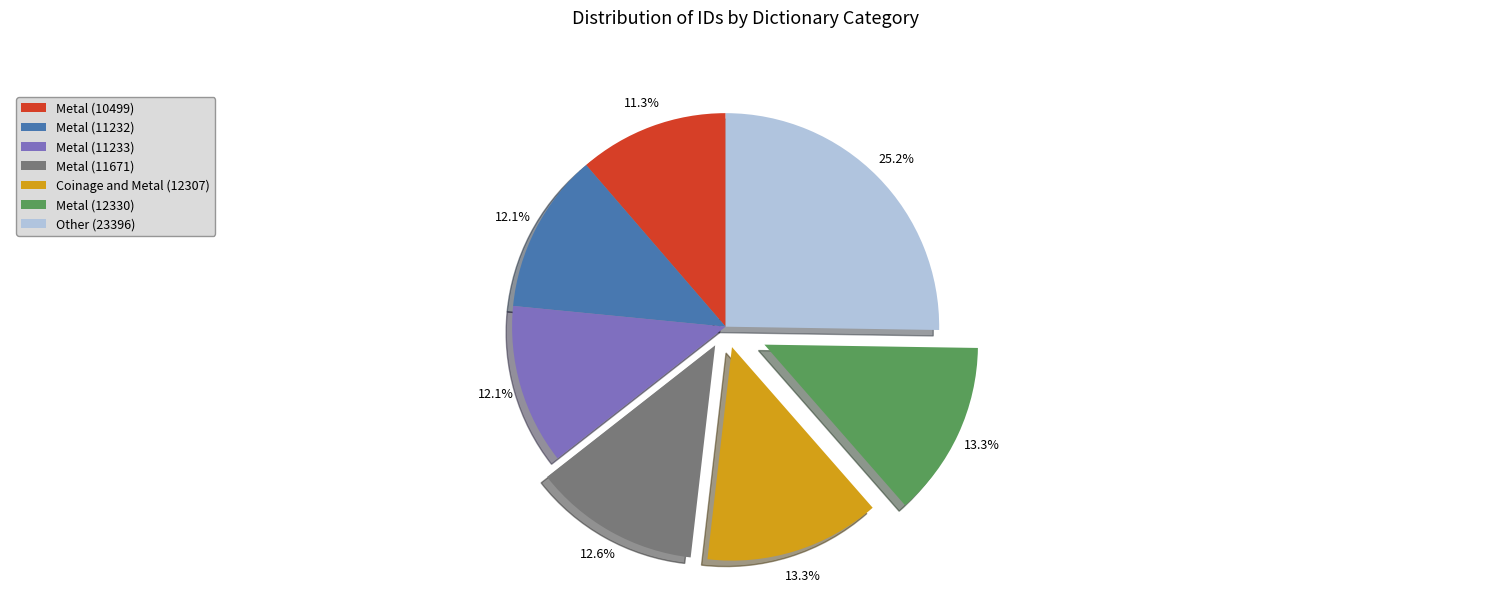

To the nearest percent, what percentage of the pie is Metal (10499)?

11%